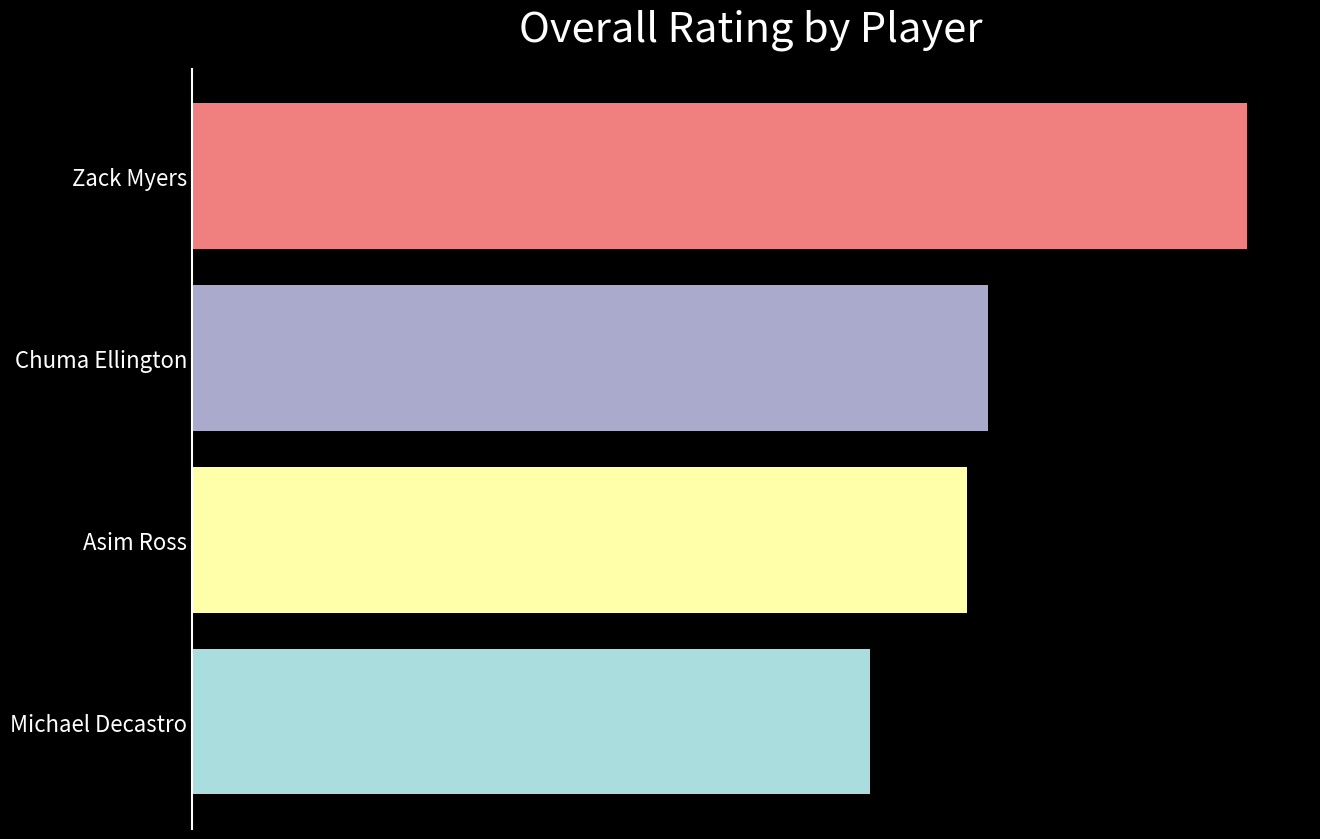

Are the bars horizontal?

Yes